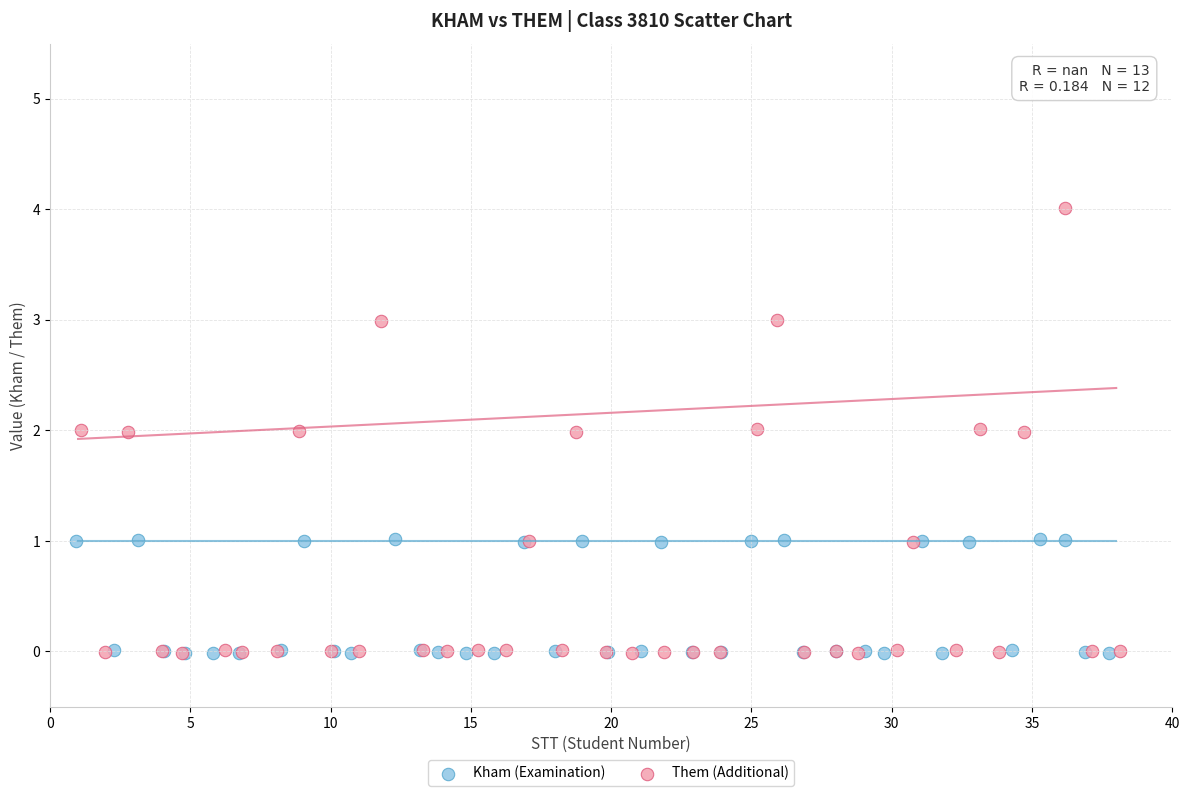

Which series reaches the maximum Y coordinate?

Them (Additional)